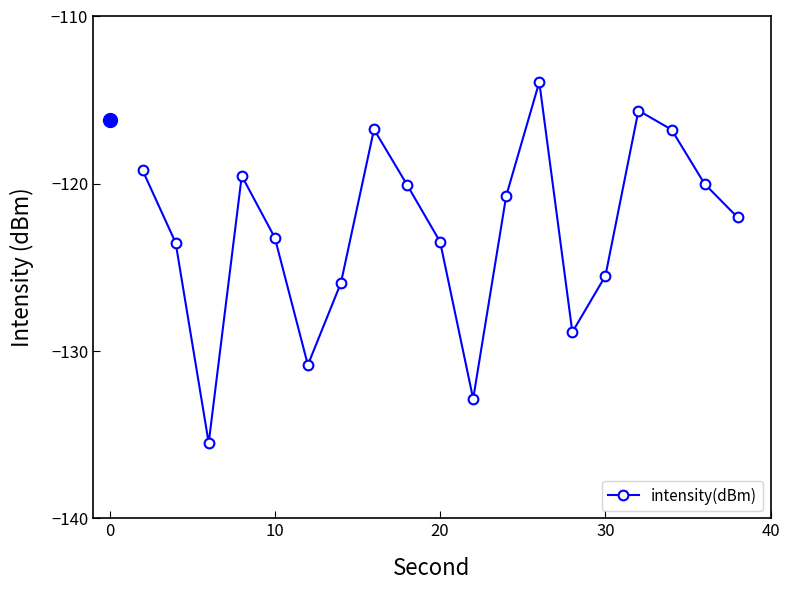

How many points are lower than both their immediate neighbors (excluding endpoints)?

4